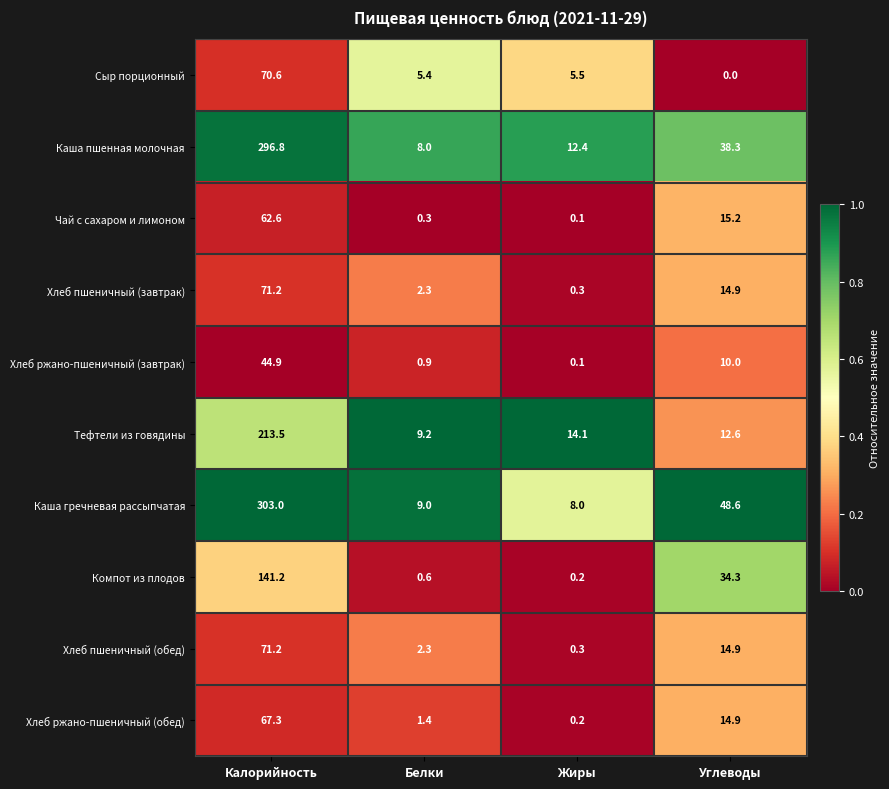

True or false: Сыр порционный has a value of 29.3 at Углеводы.

False